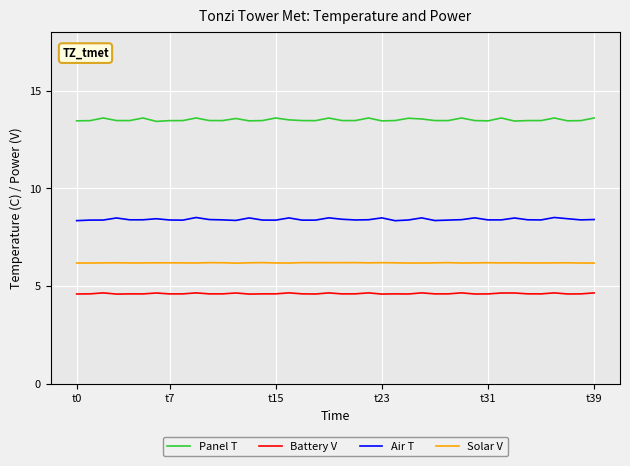

What is the difference between the maximum and minimum values in the Battery V series?

0.1